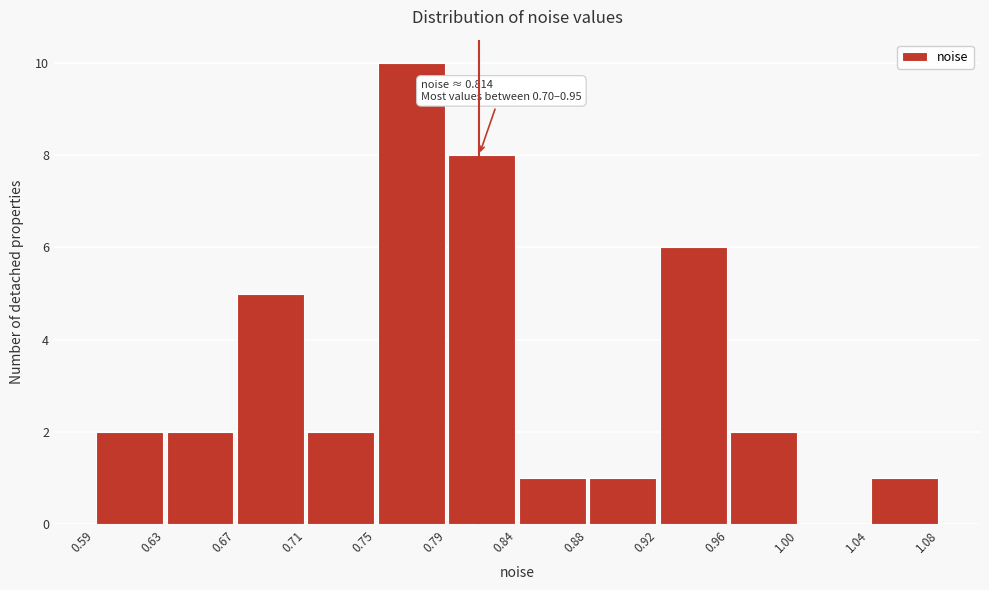

Which range on the x-axis has the tallest bar?

0.75 to 0.79